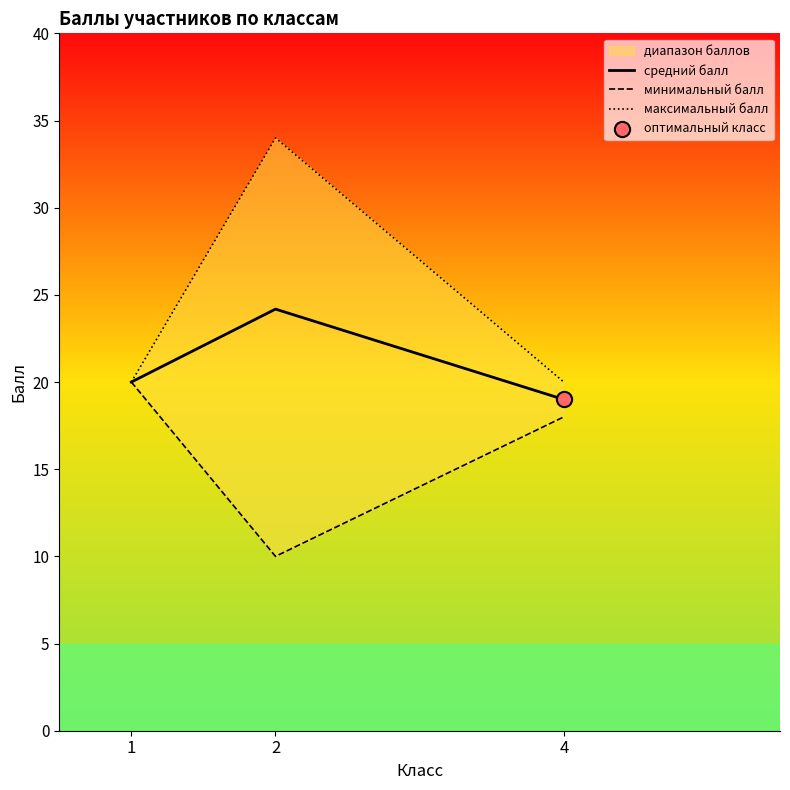

Which series has the largest total across all categories?

максимальный балл